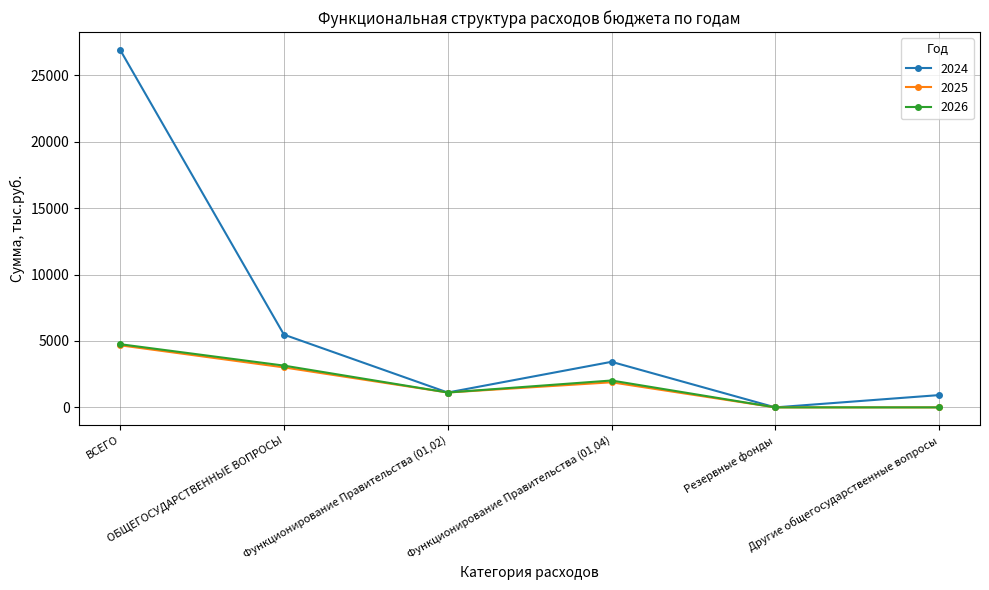

Is this an area chart (filled region under the line)?

No